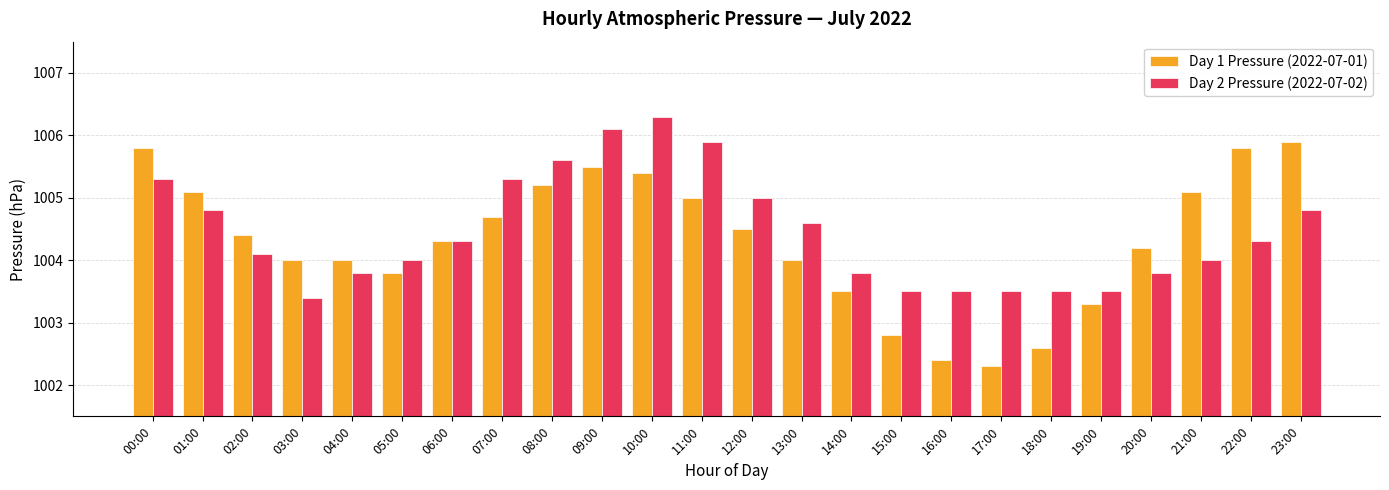

List the series in order of their overall mean, lowest first.

Day 1 Pressure (2022-07-01), Day 2 Pressure (2022-07-02)